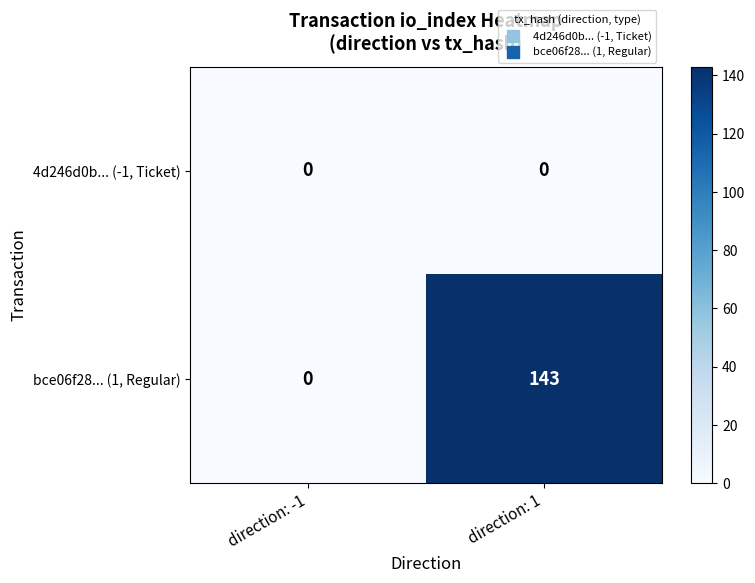

Where is bce06f28... (1, Regular) nearest to the value 71?

direction: -1